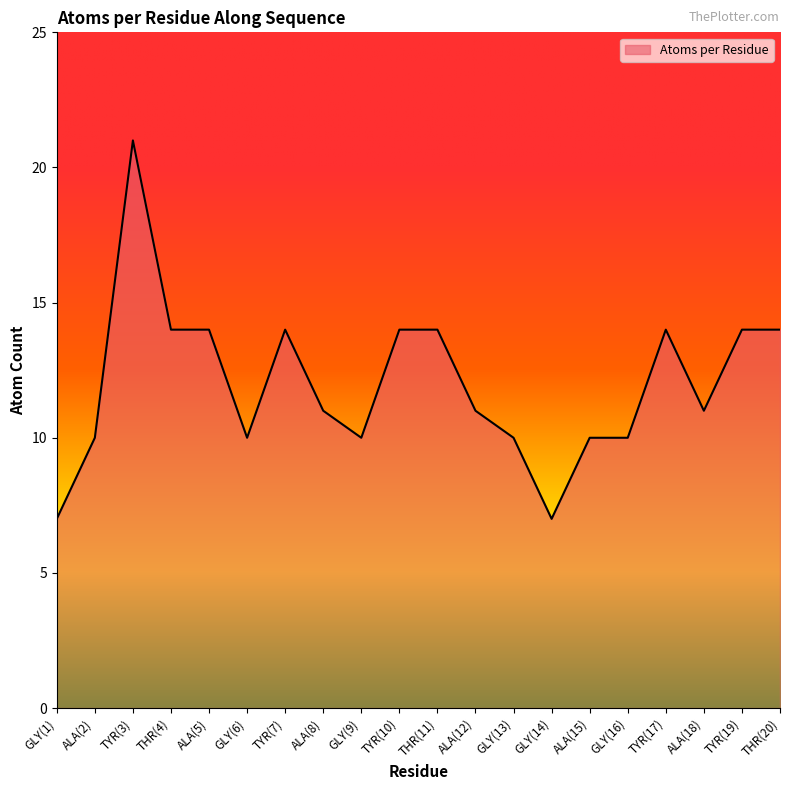

What value does the data have at TYR(19)?

14